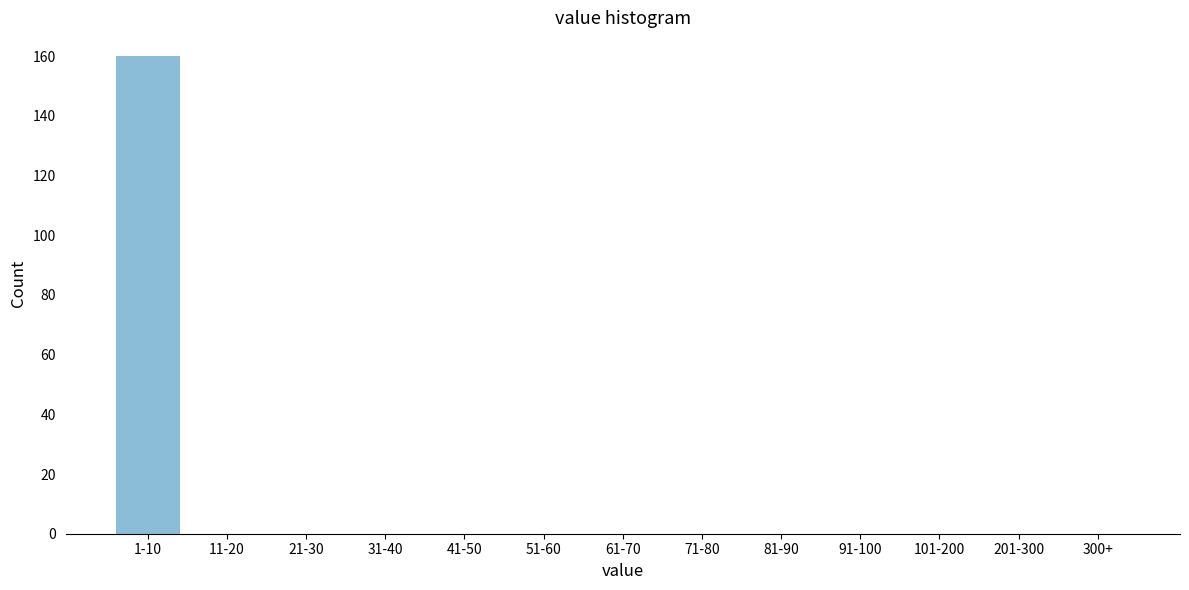

Reading left to right, what are all the values shown in this chart?

1-10=160	11-20=0	21-30=0	31-40=0	41-50=0	51-60=0	61-70=0	71-80=0	81-90=0	91-100=0	101-200=0	201-300=0	300+=0